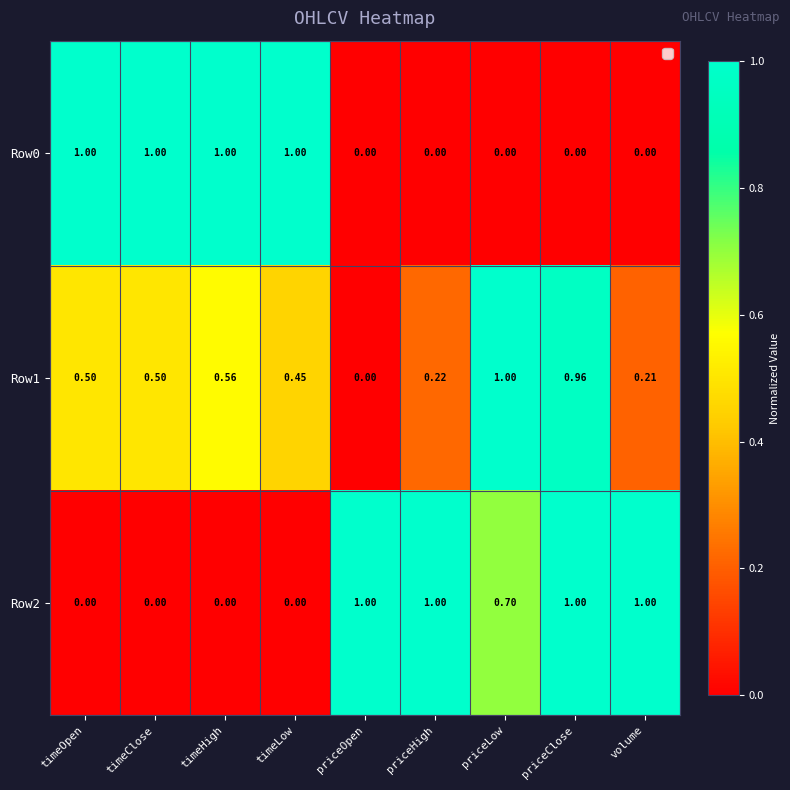

At how many categories does at least one series exceed 0?

9